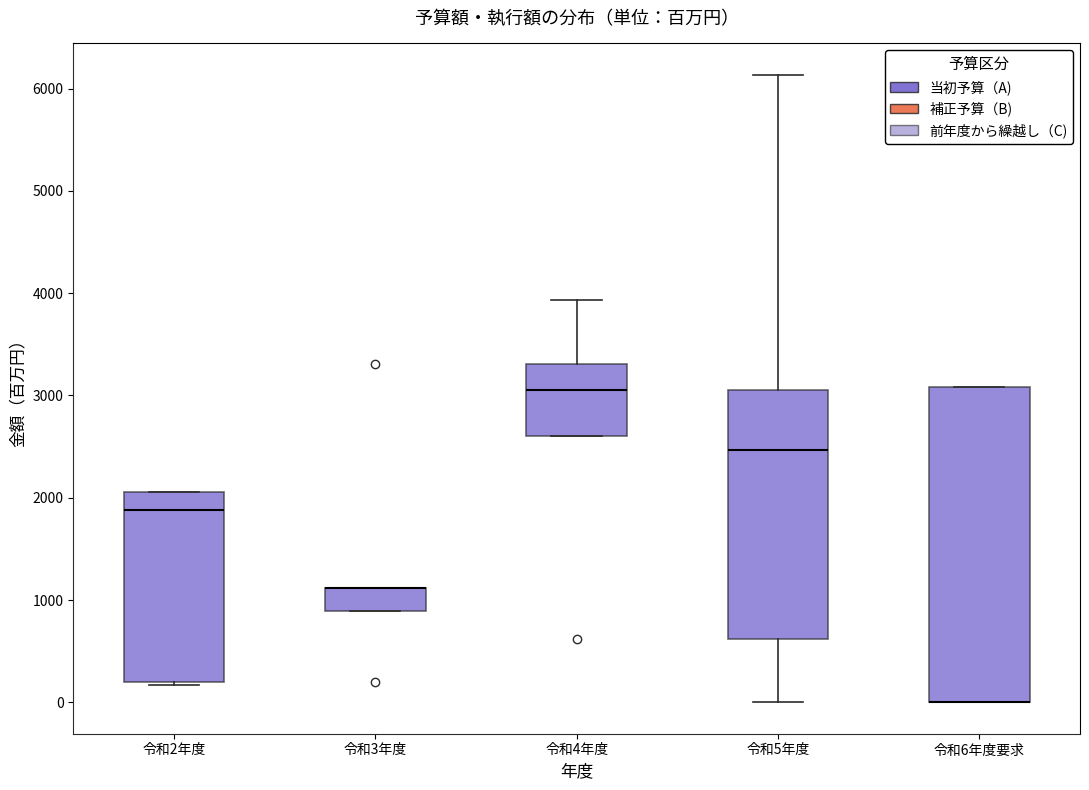

Reading left to right, transcribe this box plot: for each box, give where its median line is, the range the box spans, and where its two whiskers end, as read against the y-axis. The values are not printed on the chart, so give them approximately, as read against the axis.

令和2年度: median 1900, box 200 to 2100, whiskers 200 to 2100
令和3年度: median 1100 (drawn on the box's upper edge), box 900 to 1100, whiskers 900 to 1100
令和4年度: median 3100, box 2600 to 3300, whiskers 2600 to 3900
令和5年度: median 2500, box 600 to 3100, whiskers 0 to 6100
令和6年度要求: median 0 (drawn on the box's lower edge), box 0 to 3100, whiskers 0 to 3100